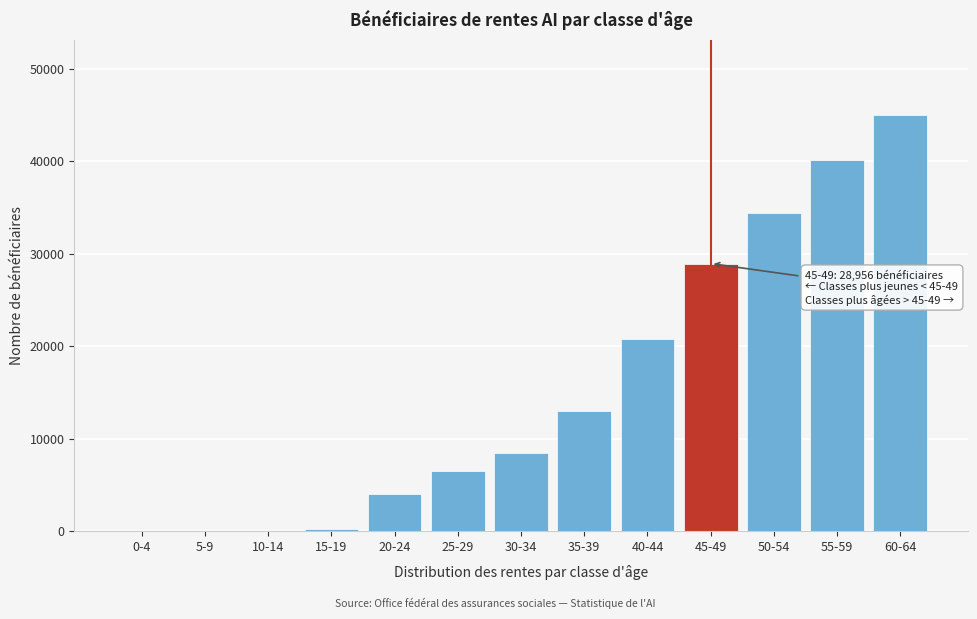

Reading right to left, what are all the values shown in this chart?

60-64=45038	55-59=40189	50-54=34429	45-49=28956	40-44=20807	35-39=12998	30-34=8476	25-29=6475	20-24=4030	15-19=238	10-14=0	5-9=0	0-4=0